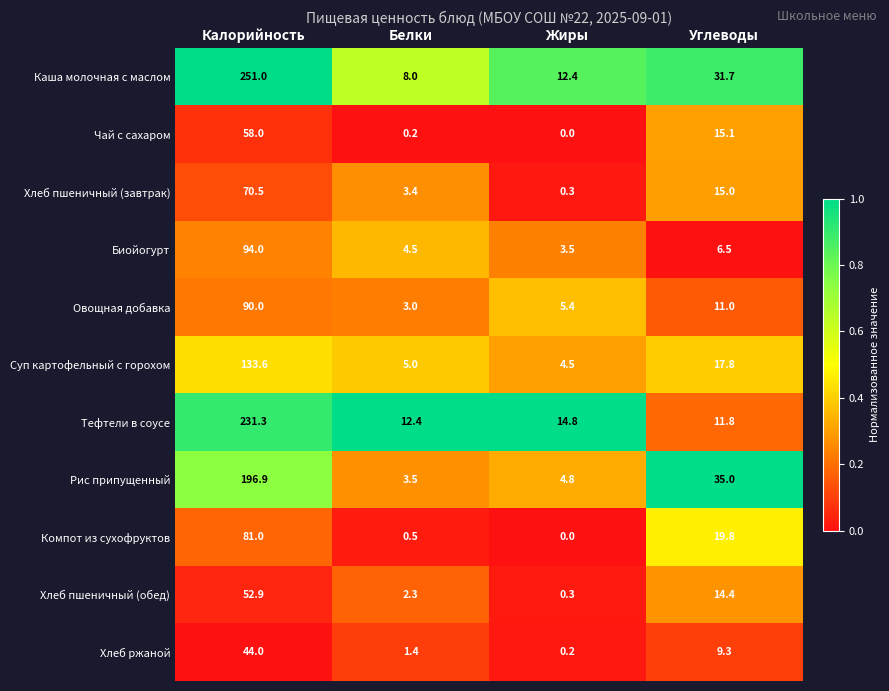

The value of Компот из сухофруктов at Калорийность is 139.4. True or false?

False